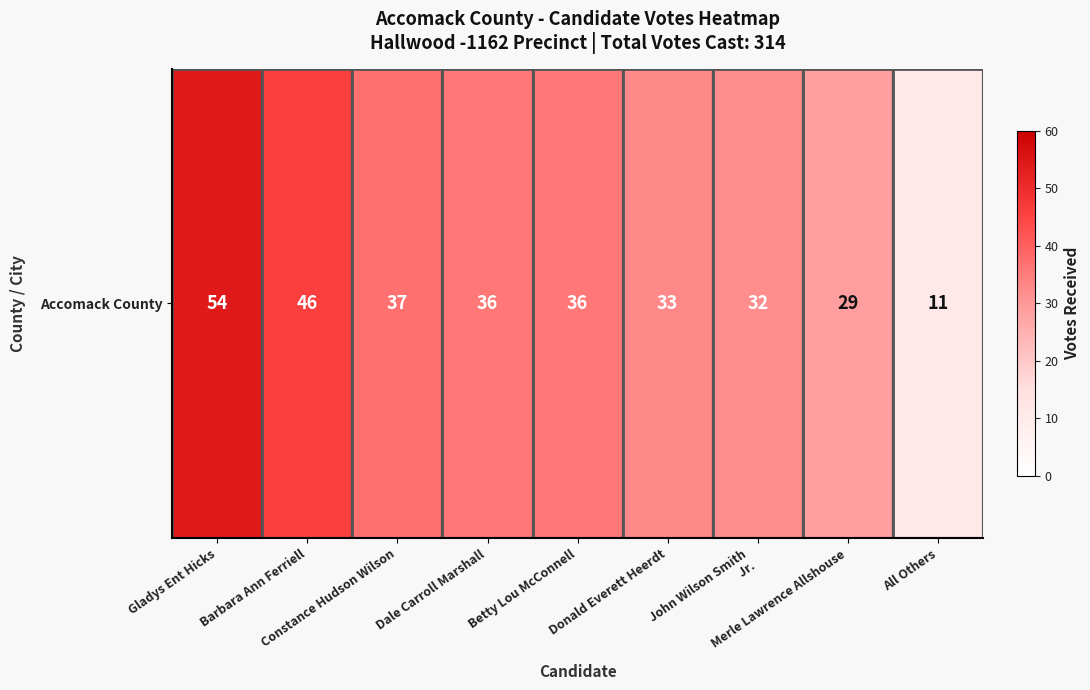

What is the minimum value shown in the chart?

11